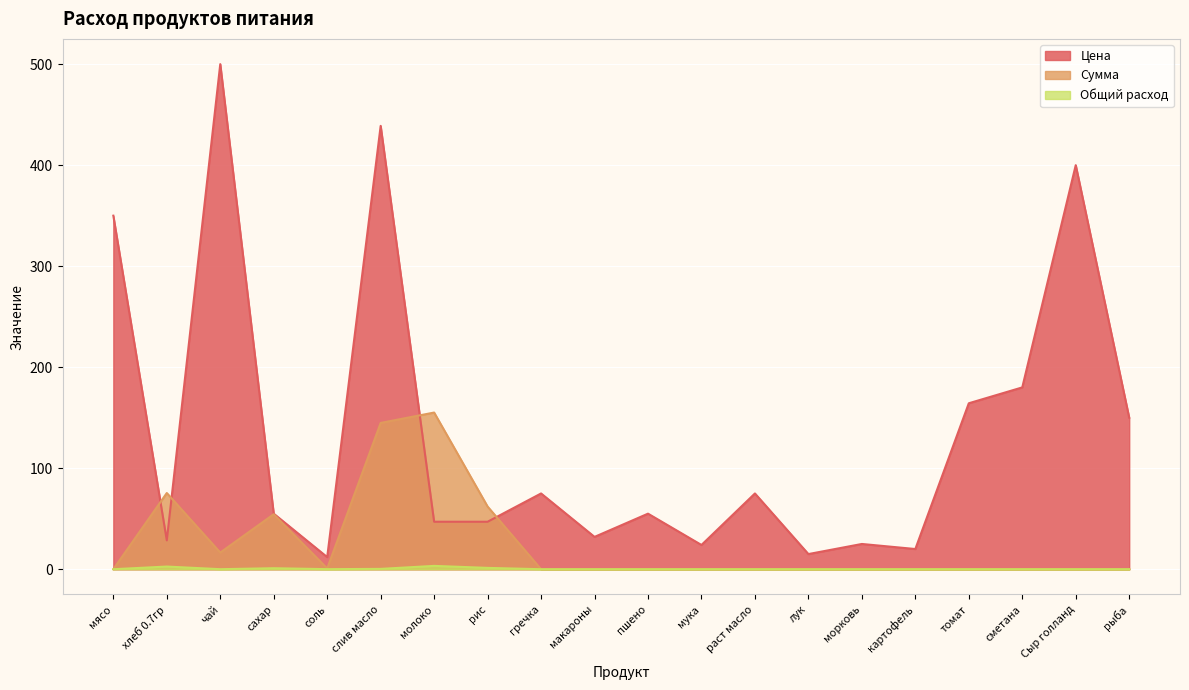

What is the total value across all series at пшено?

55.0